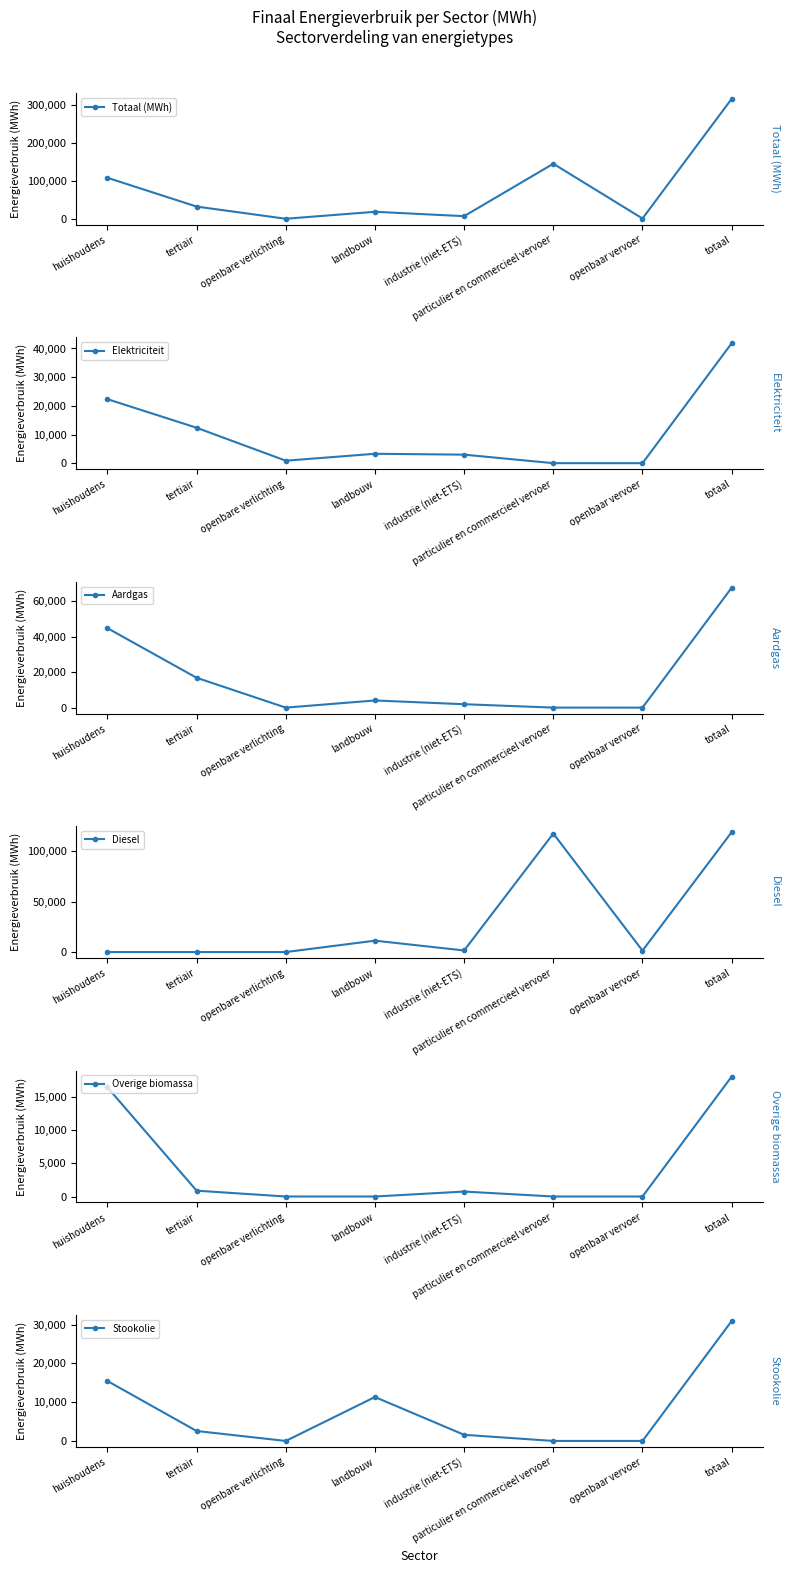

What is the spread (max minus min) of values at landbouw?

19173.3